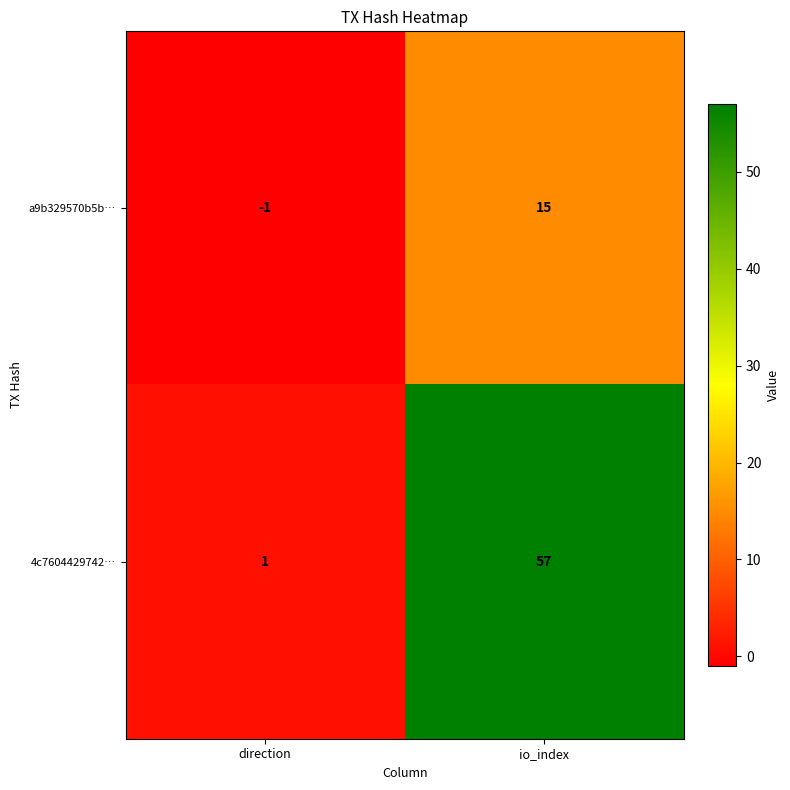

Reading right to left, extract all data points from this chart.

a9b329570b5b…: 15	-1
4c7604429742…: 57	1